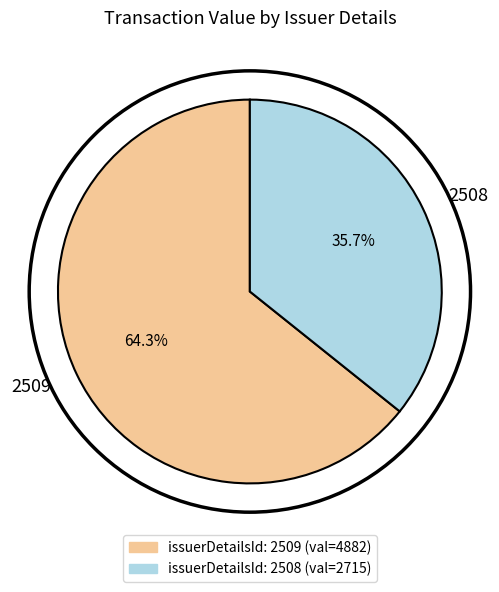

Rank the categories by value from lowest to highest.

2508, 2509